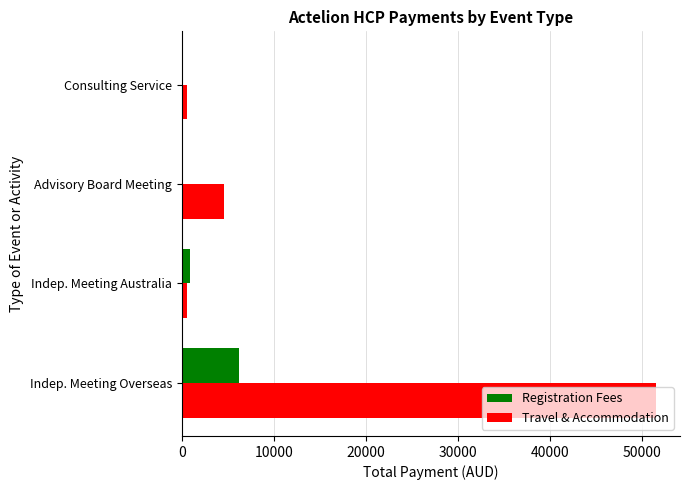

Which label corresponds to the largest value in the chart?

Indep. Meeting Overseas